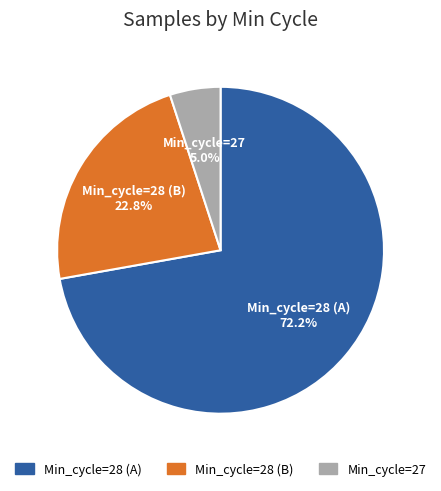

To the nearest percent, what is the average slice percentage?

33%